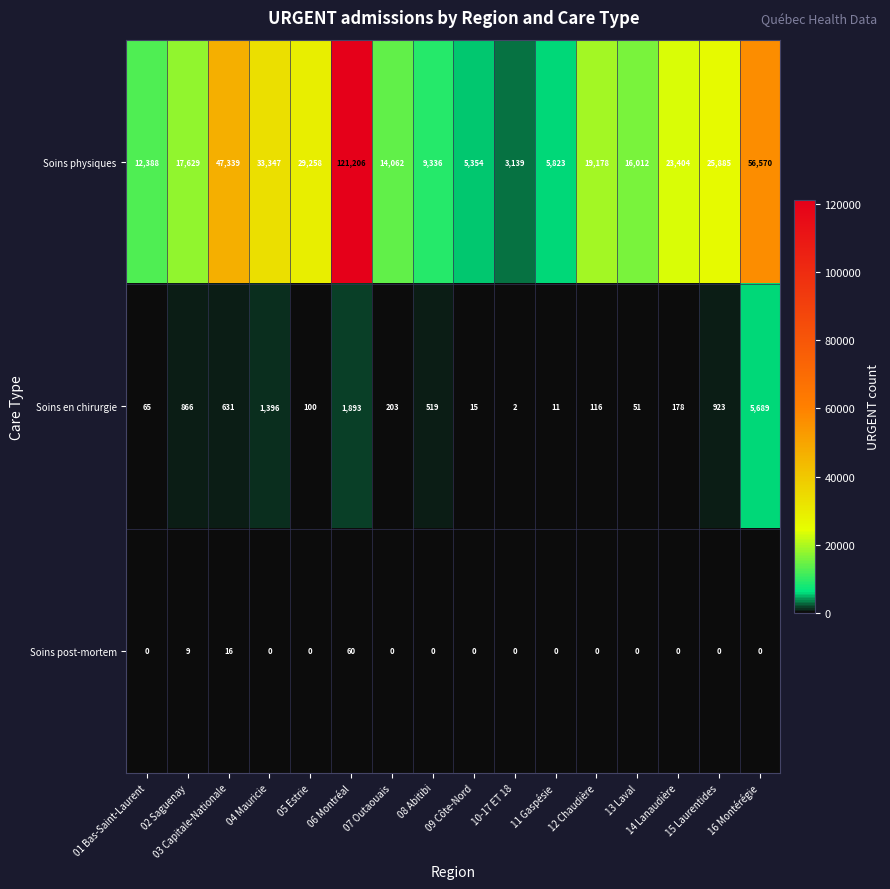

Where is Soins physiques nearest to the value 62172?

16 Montérégie